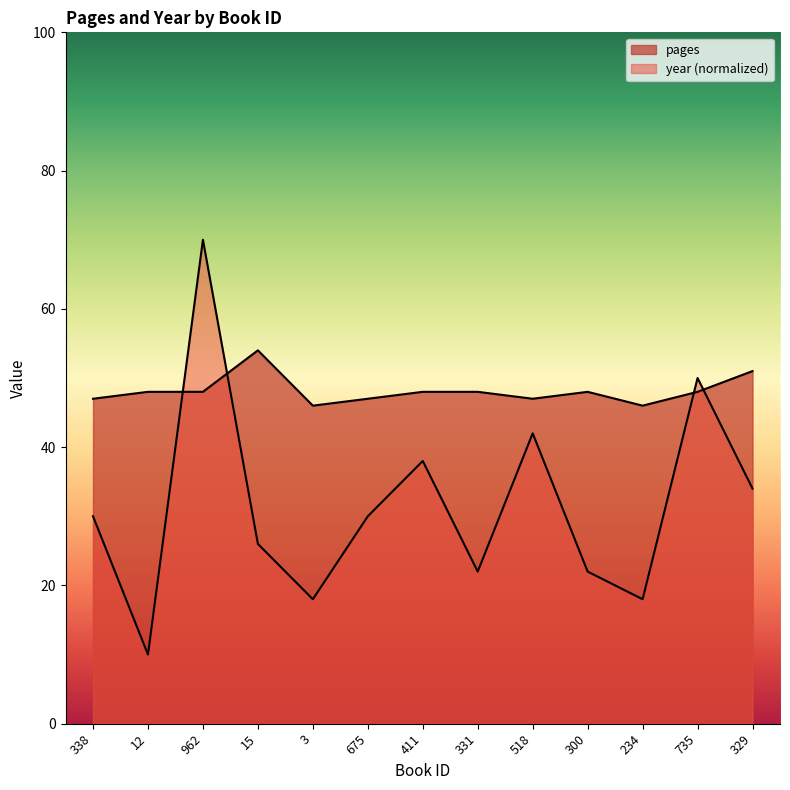

Count the number of data series in this chart.

2